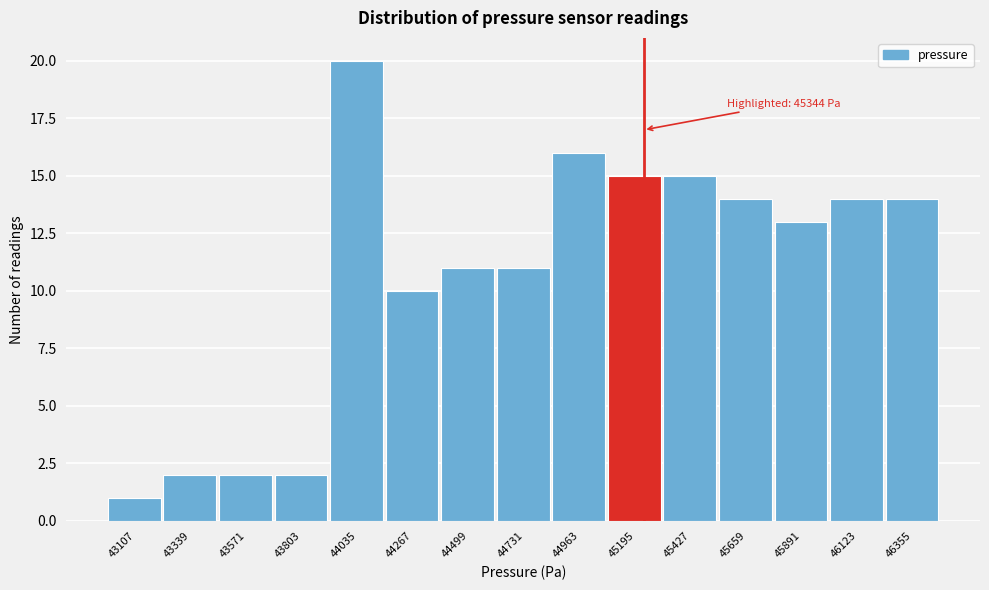

Reading left to right, list all the values displayed in this chart.

1	2	2	2	20	10	11	11	16	15	15	14	13	14	14